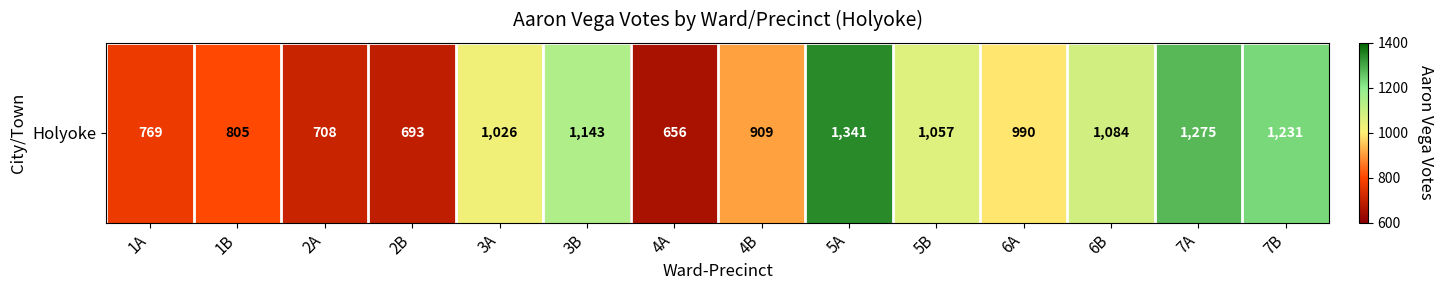

What is the greatest value displayed?

1341